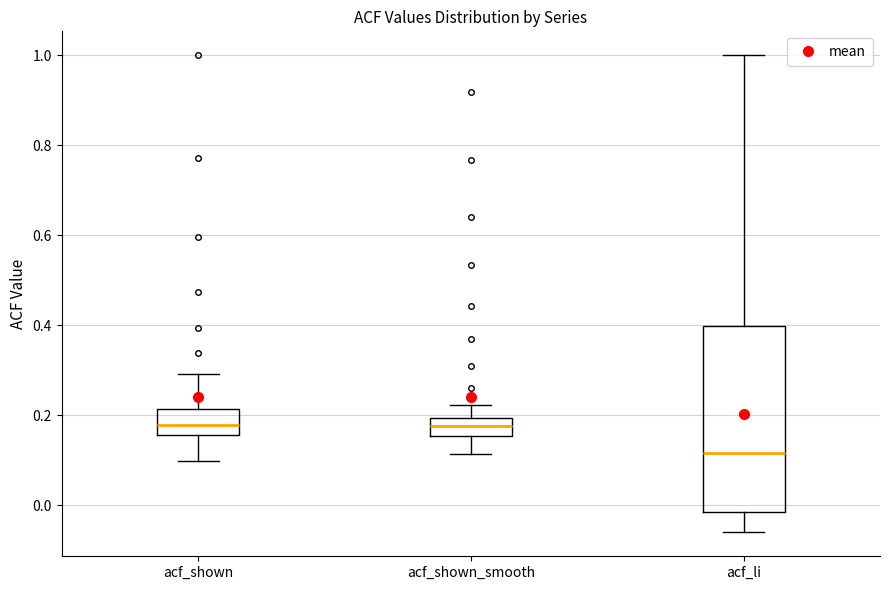

Reading left to right, read every box against the y-axis: the position of its median line, the range the box covers, and the ends of its whiskers. The values are not printed on the chart, so give them approximately, as read against the axis.

acf_shown: median 0.18, box 0.16 to 0.22, whiskers 0.10 to 0.30
acf_shown_smooth: median 0.18, box 0.16 to 0.20, whiskers 0.12 to 0.22
acf_li: median 0.12, box -0.02 to 0.40, whiskers -0.06 to 1.00